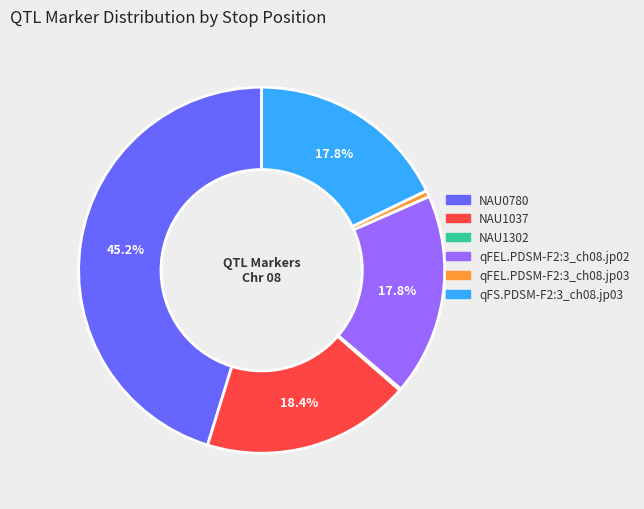

Is there any slice that represents more than half of the pie?

No